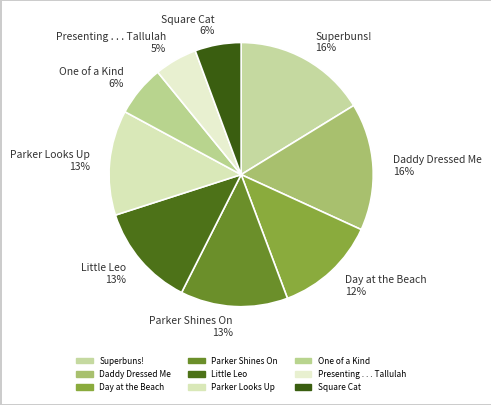

True or false: Day at the Beach accounts for 12% of the total.

True